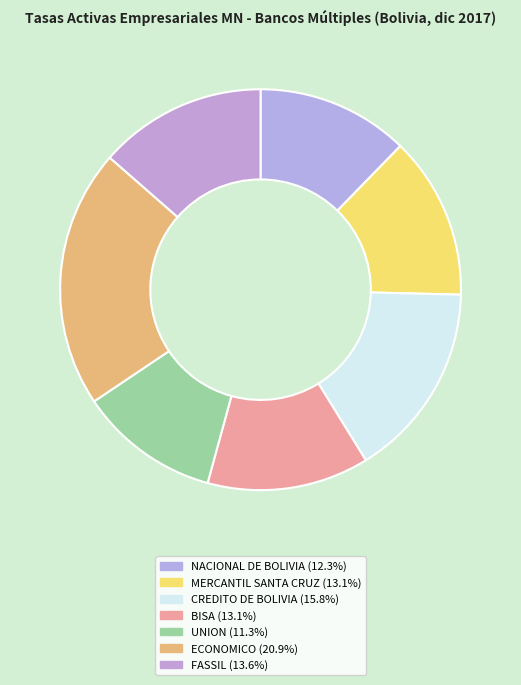

True or false: MERCANTIL SANTA CRUZ accounts for 21% of the total.

False